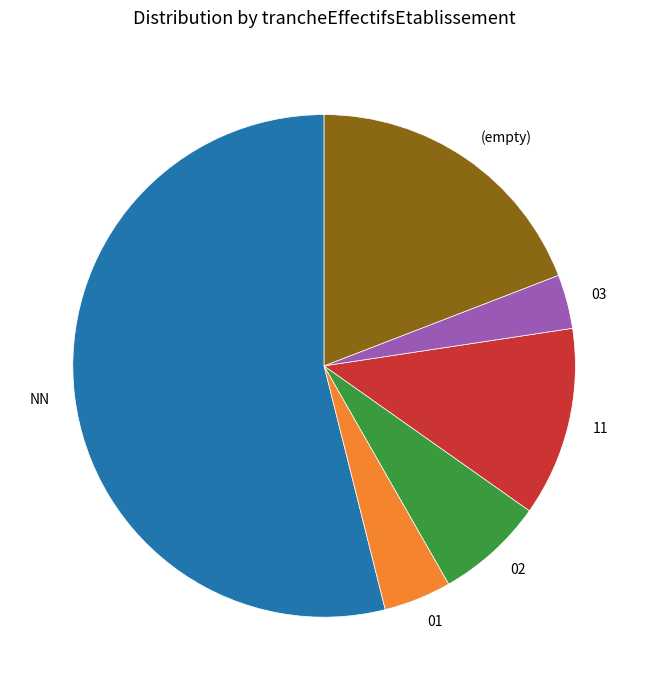

Is it true that 02 is 7% of the pie?

True